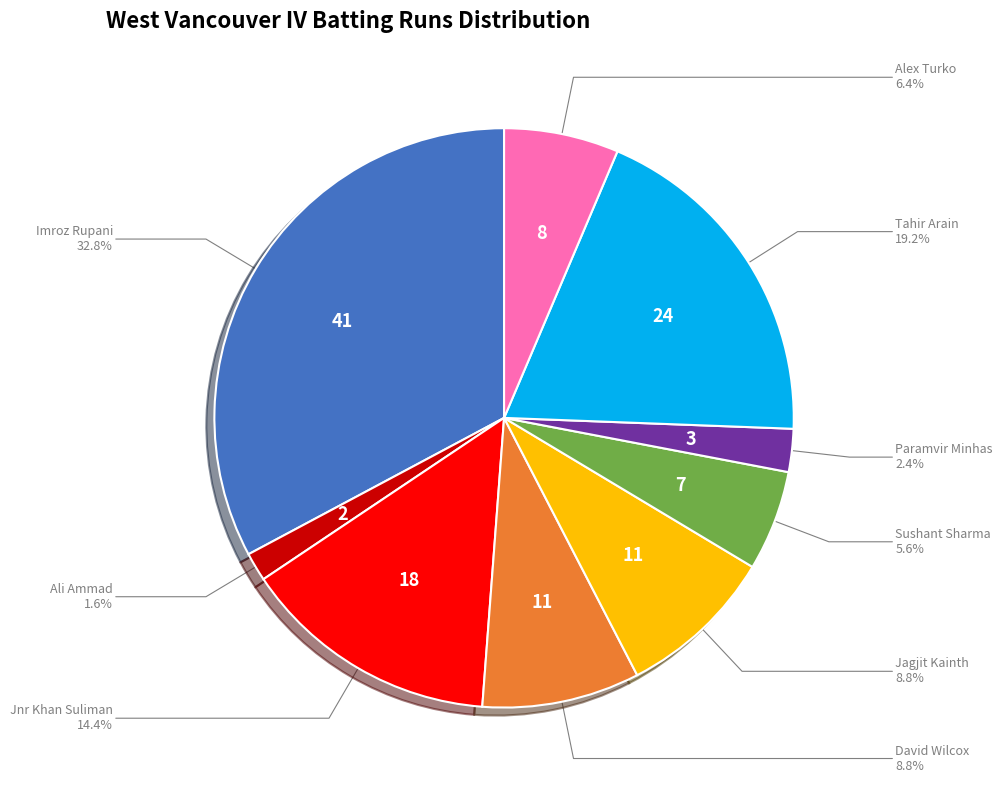

Does any single category account for the majority?

No